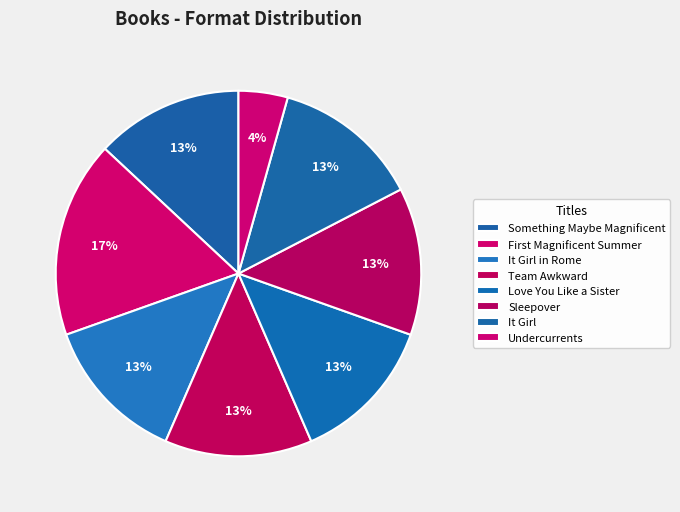

What is the ratio of the value at It Girl in Rome to the value at Something Maybe Magnificent?

1.0